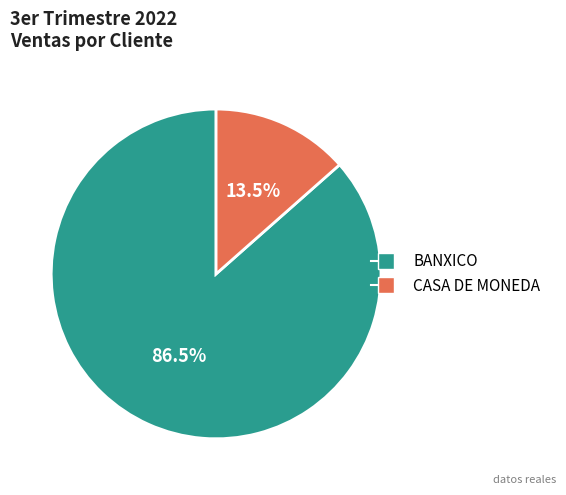

Is there a majority slice in this chart?

Yes